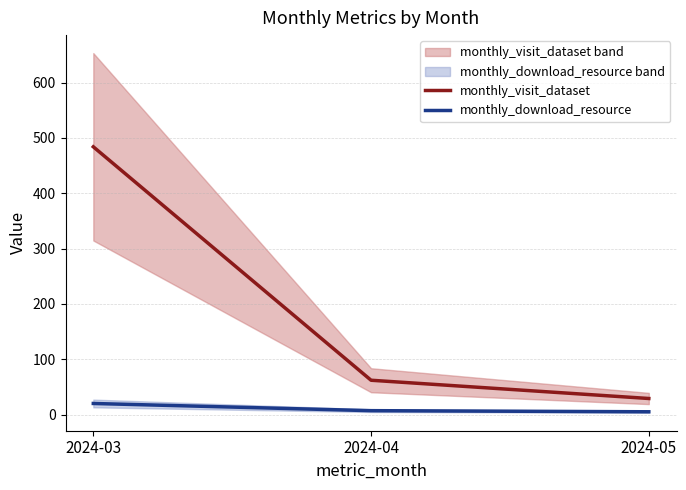

Between 2024-04 and 2024-05, which series saw the biggest shift?

monthly_visit_dataset